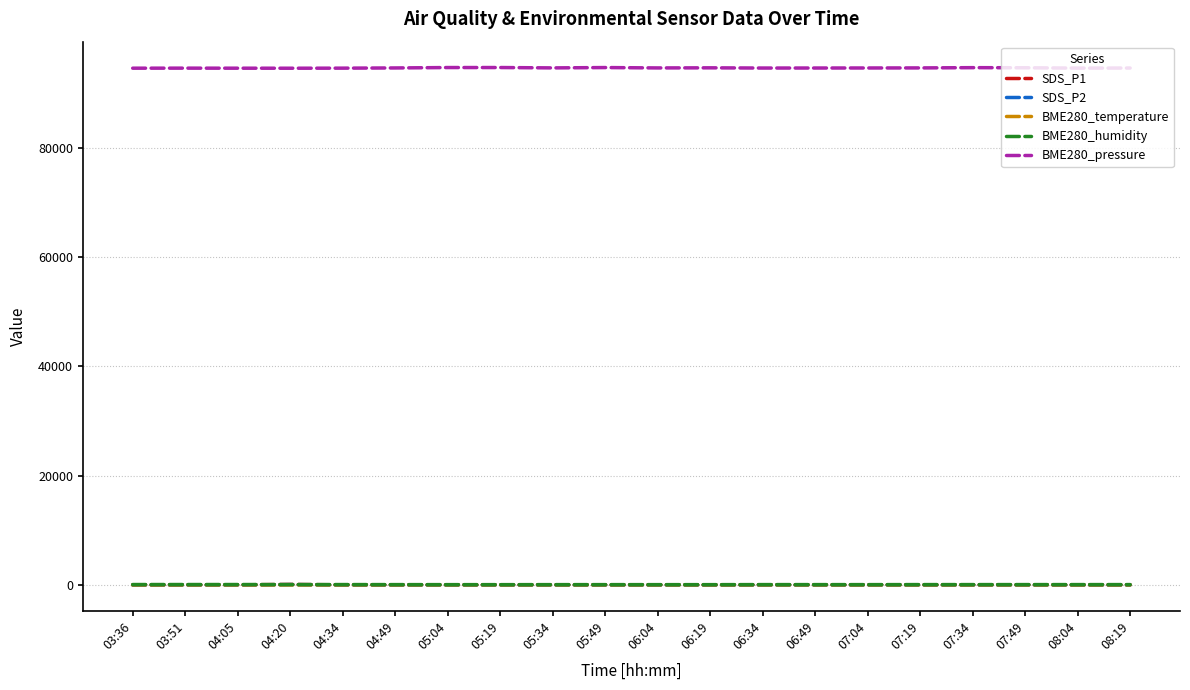

True or false: BME280_humidity and SDS_P2 intersect in this chart.

False